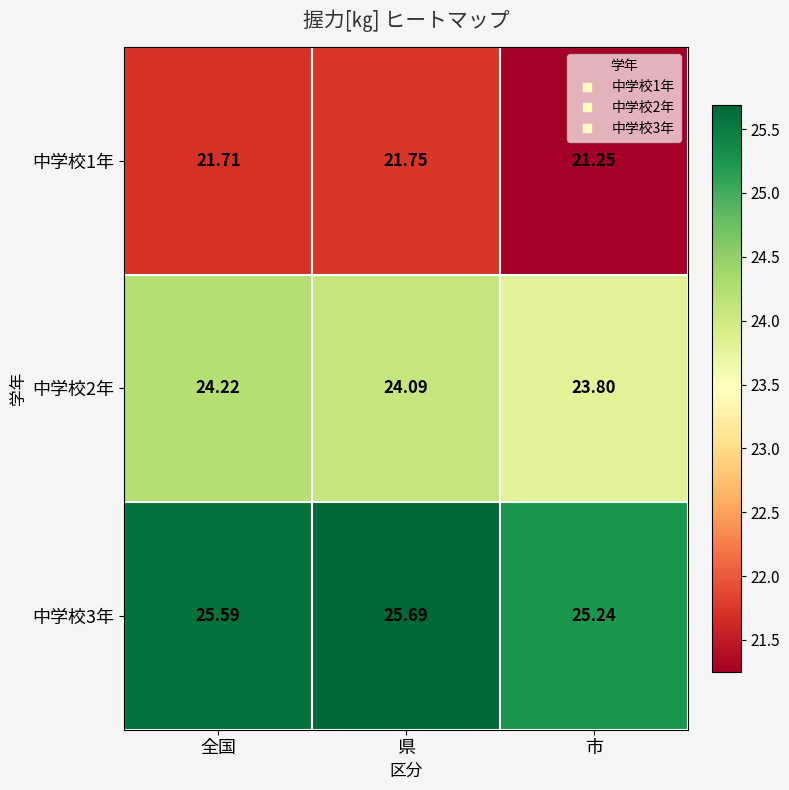

Rank the categories by 中学校1年 value from lowest to highest.

市, 全国, 県